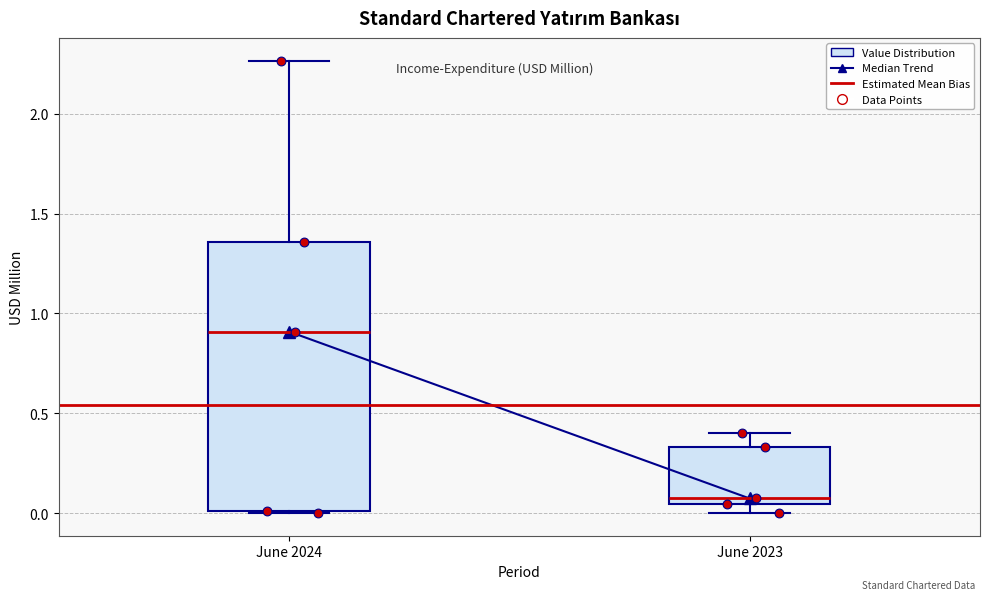

Reading left to right, read every box against the y-axis: the position of its median line, the range the box covers, and the ends of its whiskers. The values are not printed on the chart, so give them approximately, as read against the axis.

June 2024: median 0.90, box 0.00 to 1.35, whiskers 0.00 to 2.25
June 2023: median 0.05 (just above the box's lower edge), box 0.05 to 0.35, whiskers 0.00 to 0.40